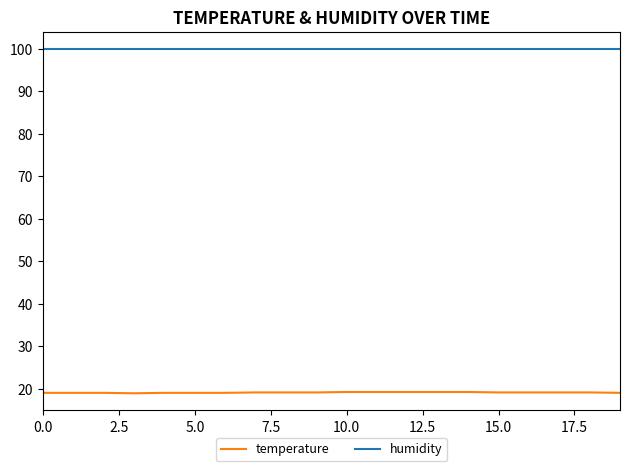

Count the number of categories in the chart.

20